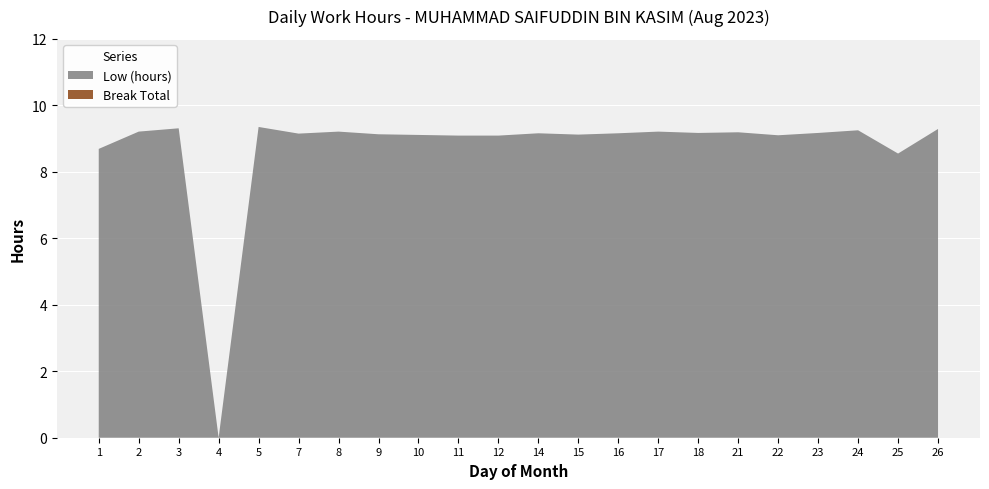

Reading right to left, extract all data points from this chart.

Low (hours): 26=9.3	25=8.6	24=9.2	23=9.2	22=9.1	21=9.2	18=9.2	17=9.2	16=9.2	15=9.1	14=9.2	12=9.1	11=9.1	10=9.1	9=9.1	8=9.2	7=9.2	5=9.3	4=0.0	3=9.3	2=9.2	1=8.7
Break Total: 26=0.0	25=0.0	24=0.0	23=0.0	22=0.0	21=0.0	18=0.0	17=0.0	16=0.0	15=0.0	14=0.0	12=0.0	11=0.0	10=0.0	9=0.0	8=0.0	7=0.0	5=0.0	4=0.0	3=0.0	2=0.0	1=0.0